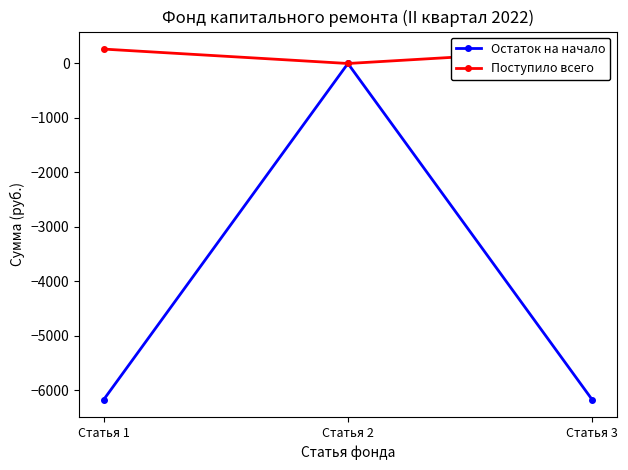

Rank the series by their maximum value, from lowest to highest.

Остаток на начало, Поступило всего